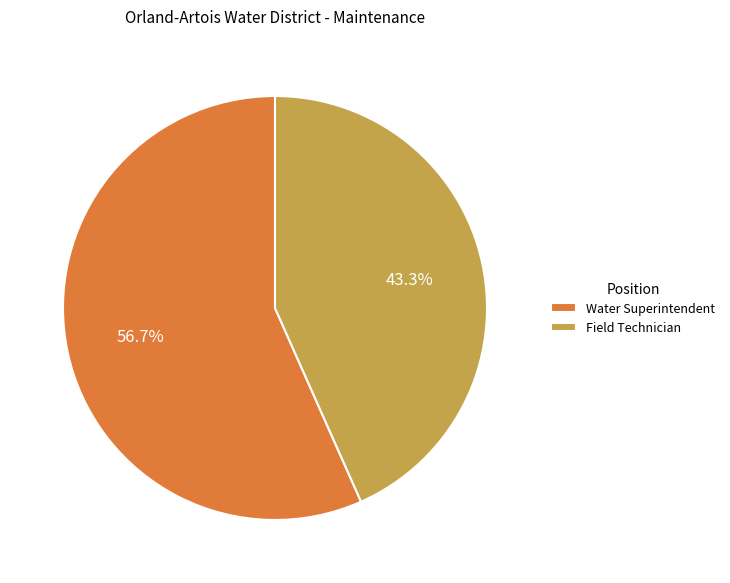

Rank the categories by value from lowest to highest.

Field Technician, Water Superintendent